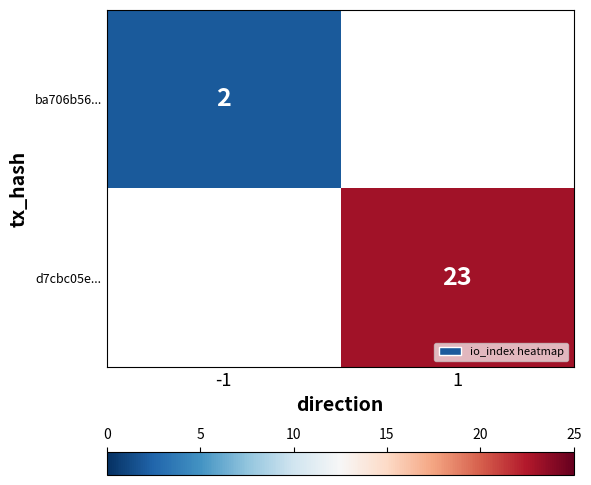

Count the number of data series in this chart.

2